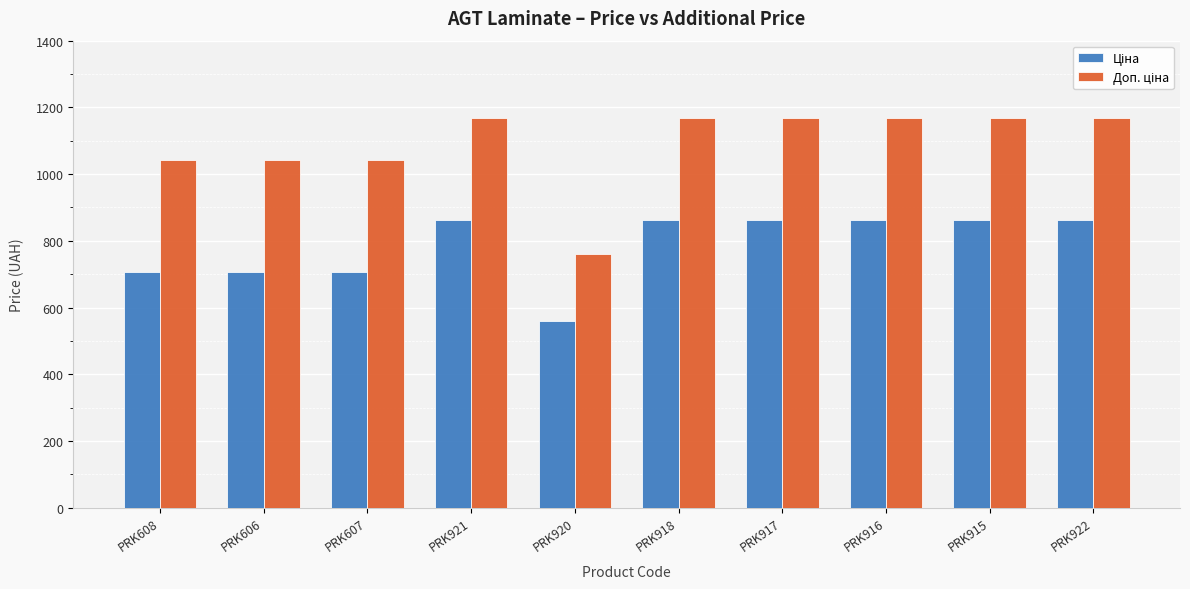

What is the difference between the highest and lowest values at PRK921?

306.4